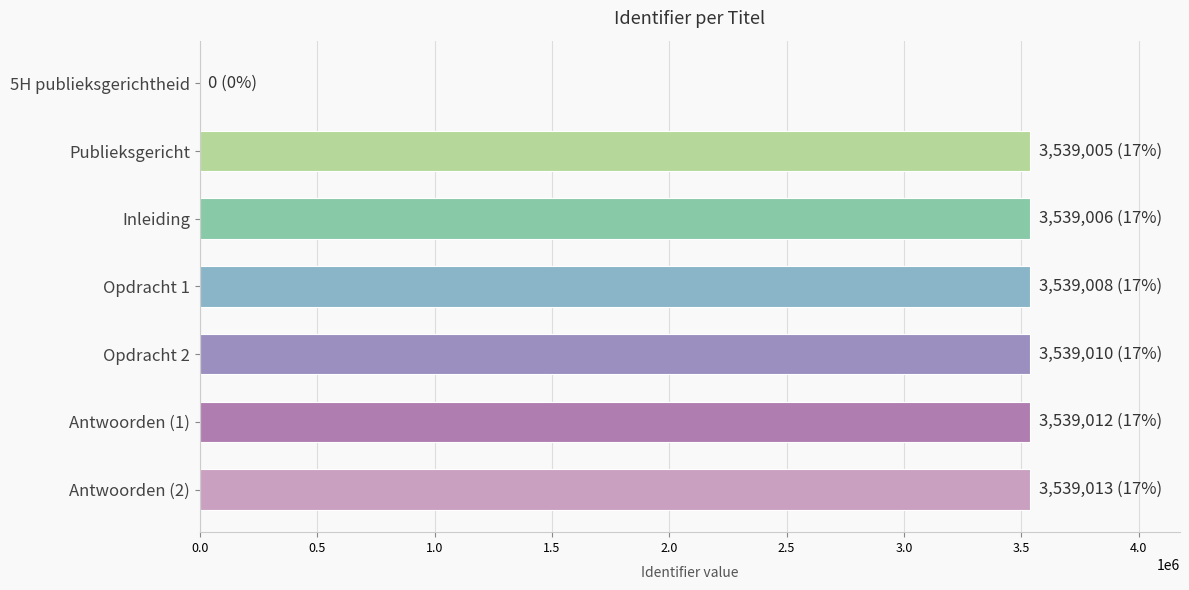

How many data points does each series have?

7